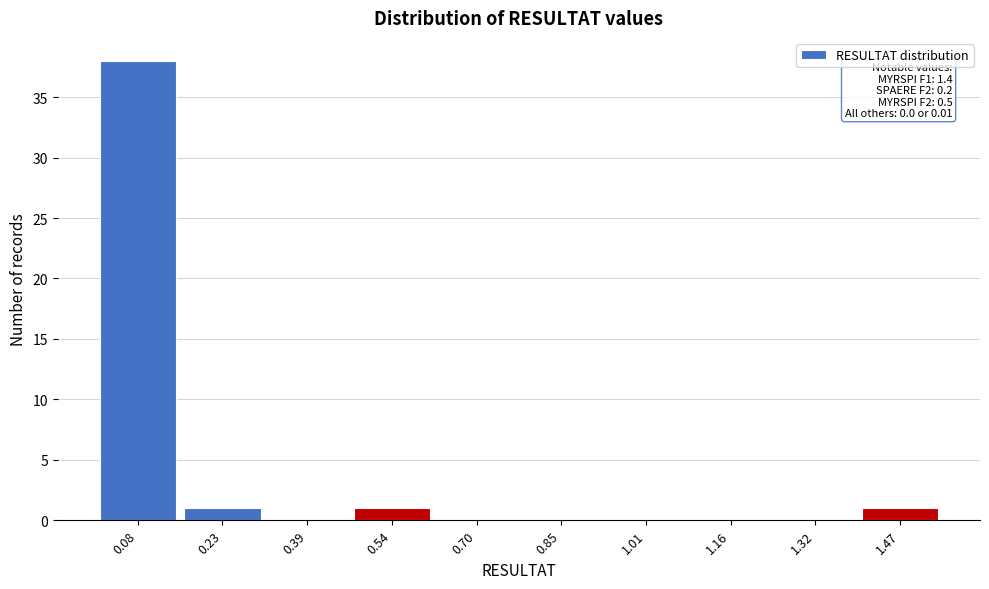

Over which range of the x-axis is the bar tallest?

0.000 to 0.155